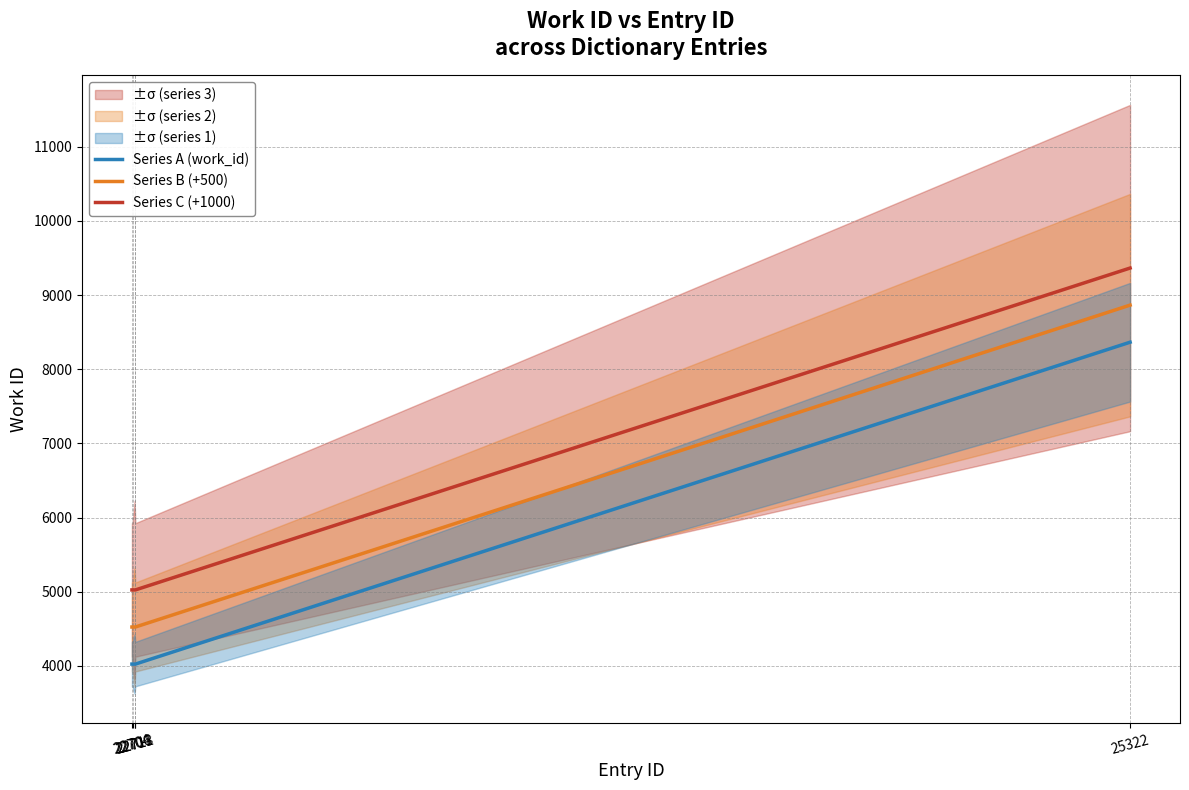

What is the spread (max minus min) of values at 25322?

1000